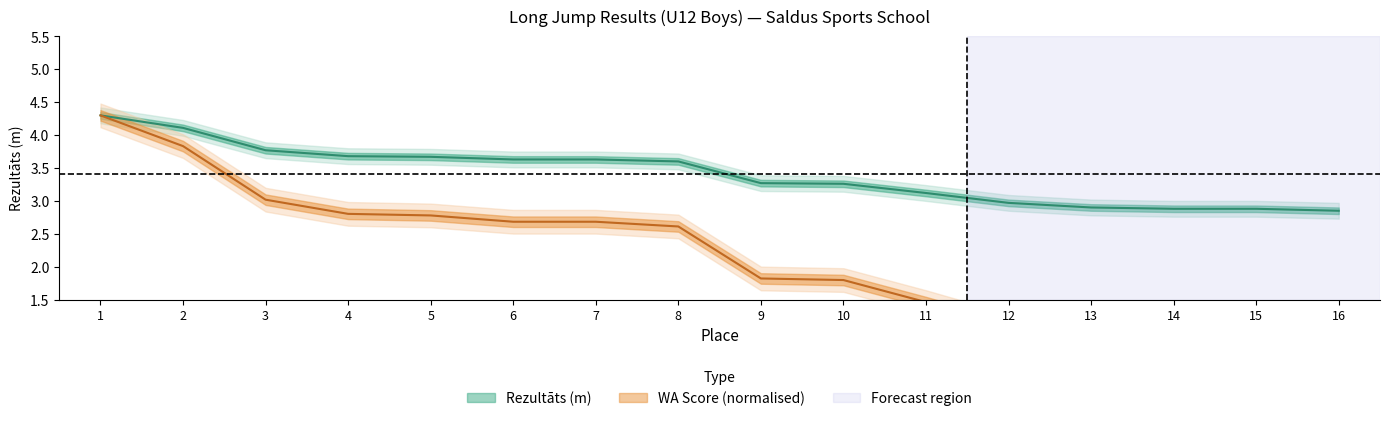

Is it true that Rezultāts equals 4.5 at 14?

False